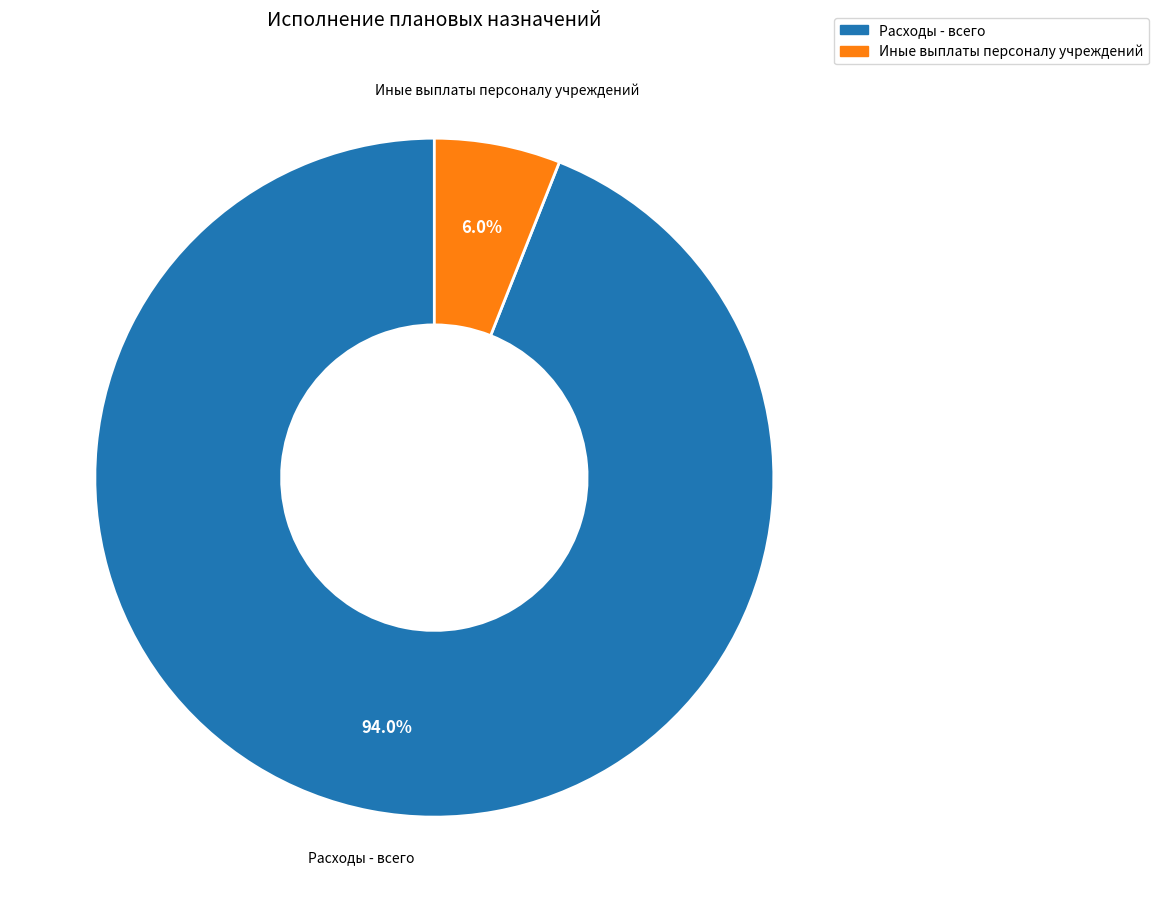

What is the majority slice?

Расходы - всего